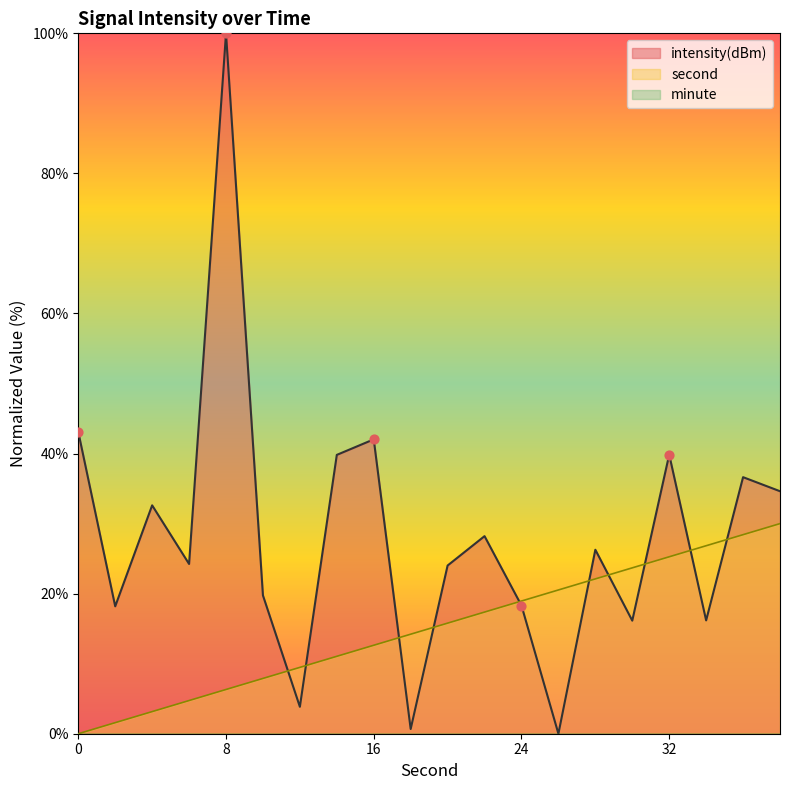

What is the total value across all series at 16?

54.7